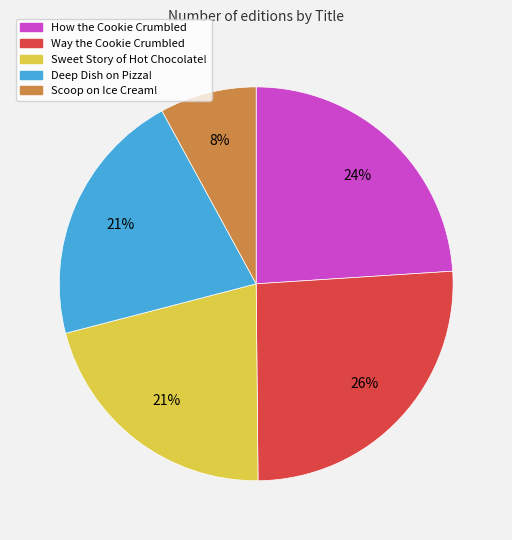

Count the number of slices in the pie.

5